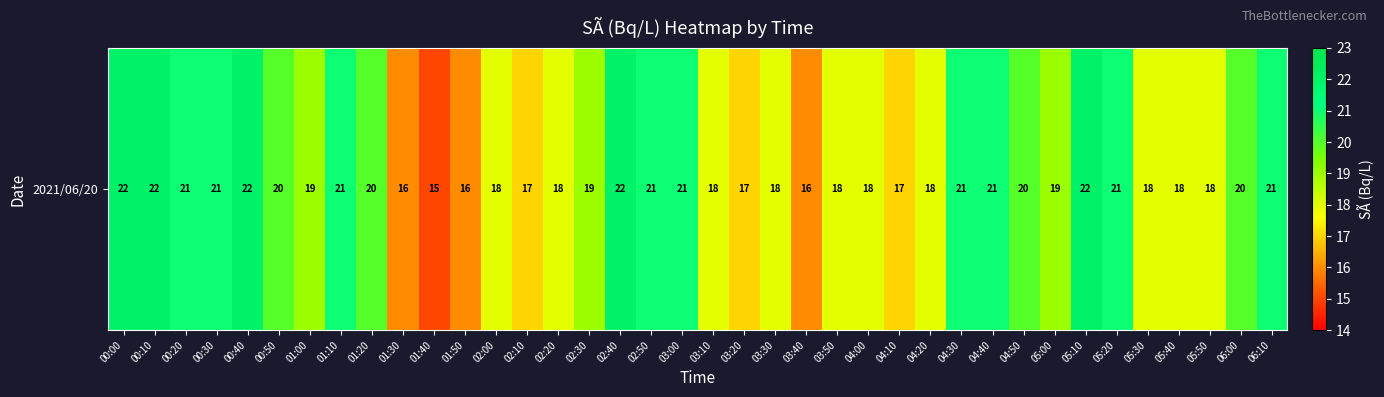

How many values are below 19?

17